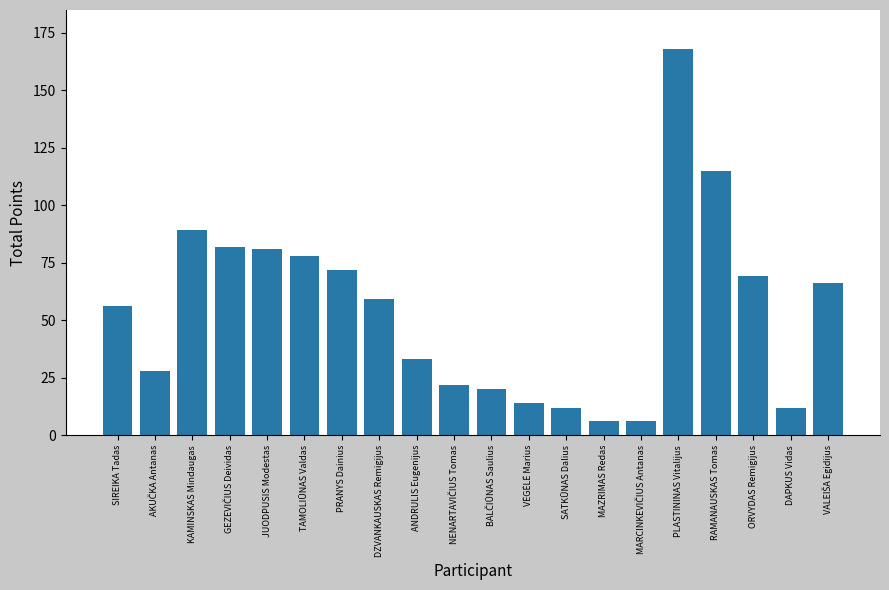

What is the difference between the maximum and second lowest values?

162